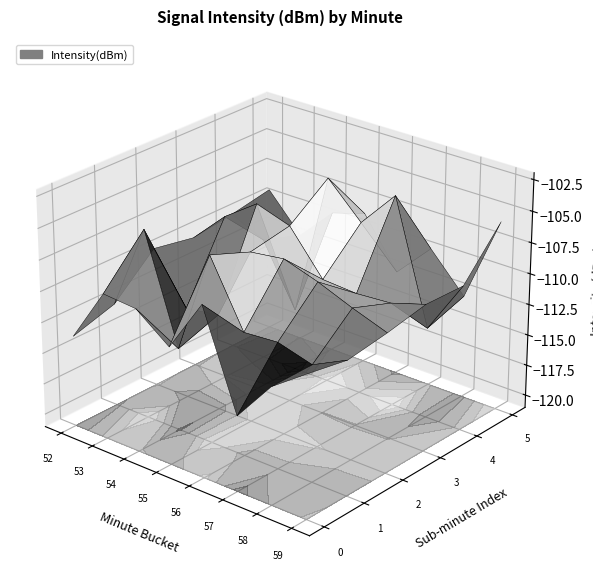

What is the lowest value of the 59 series?

-110.3